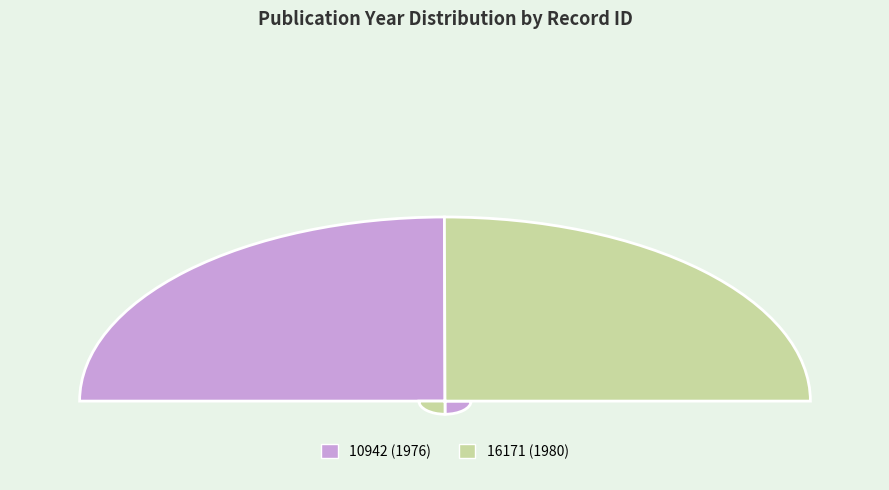

What percentage is the 16171 slice, to the nearest percent?

50%